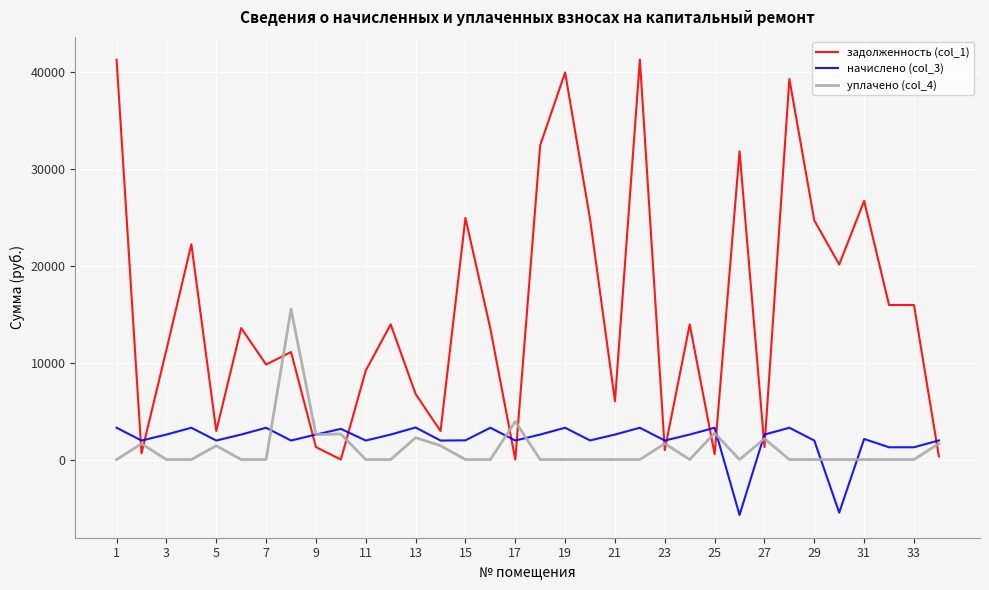

Which series ends up on top after the final intersection of задолженность (col_1) and начислено (col_3)?

начислено (col_3)